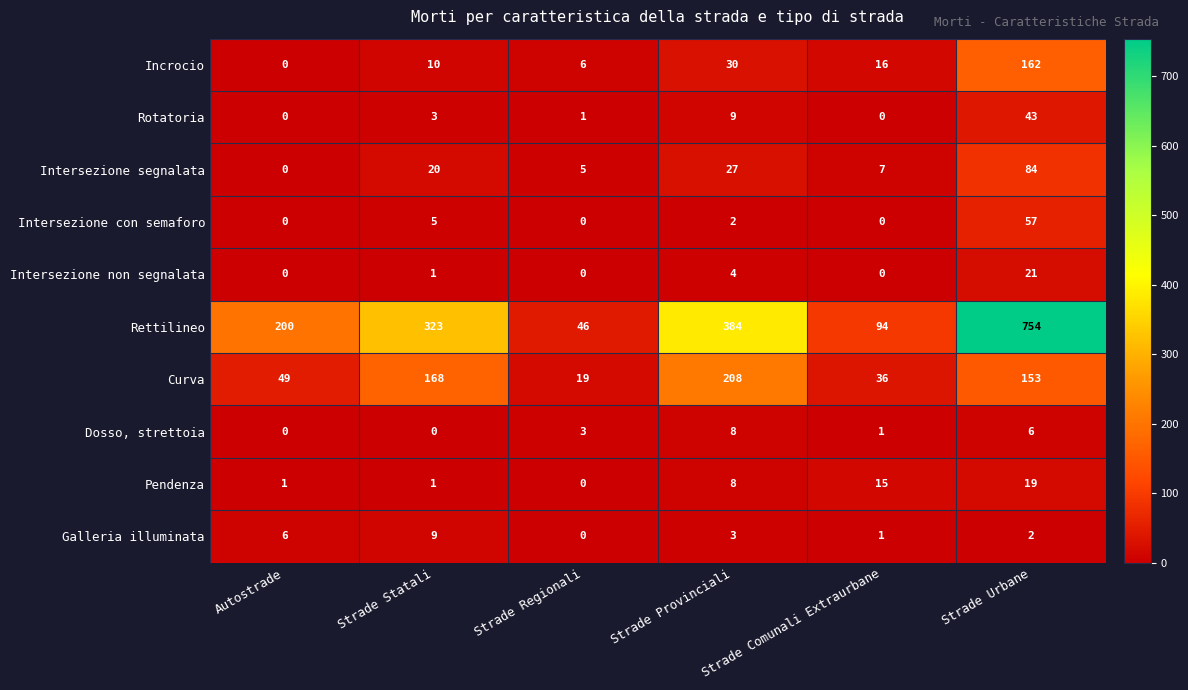

Which label corresponds to the largest value in the chart?

Strade Urbane